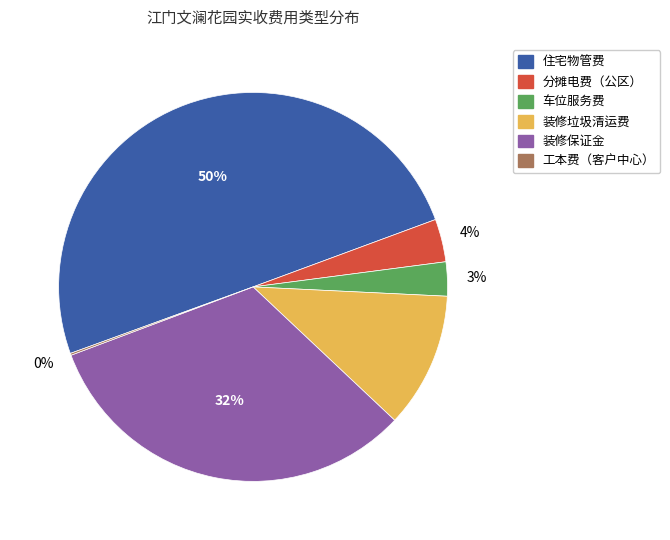

Do 住宅物管费 and 分摊电费（公区） together represent more than half of the pie?

Yes